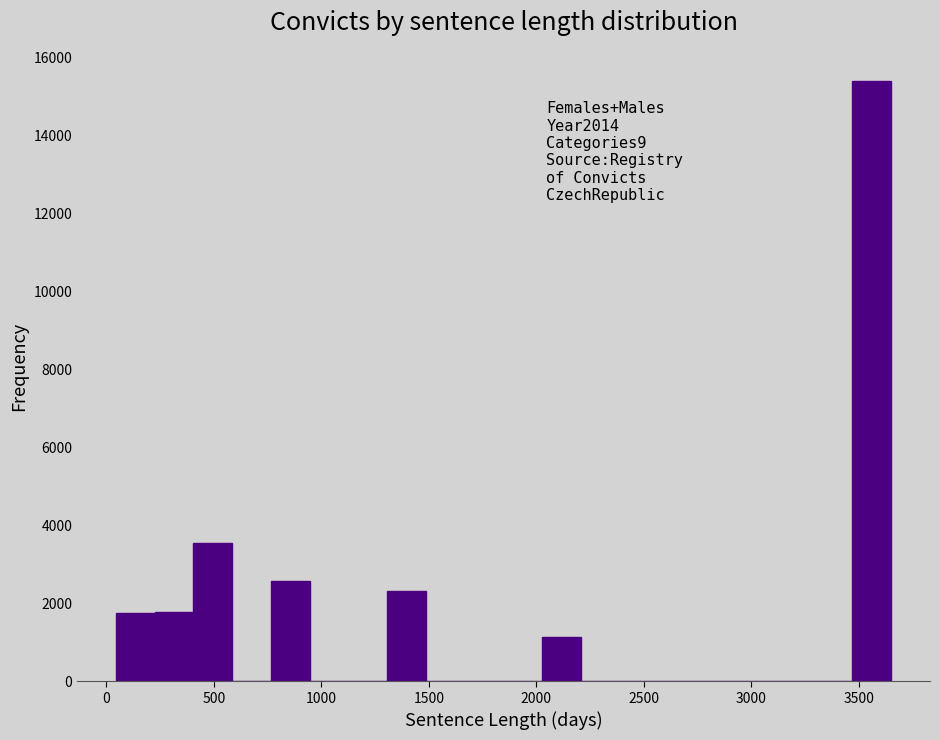

Read against the x-axis, roughly where is the centre of the tallest bar?

3550